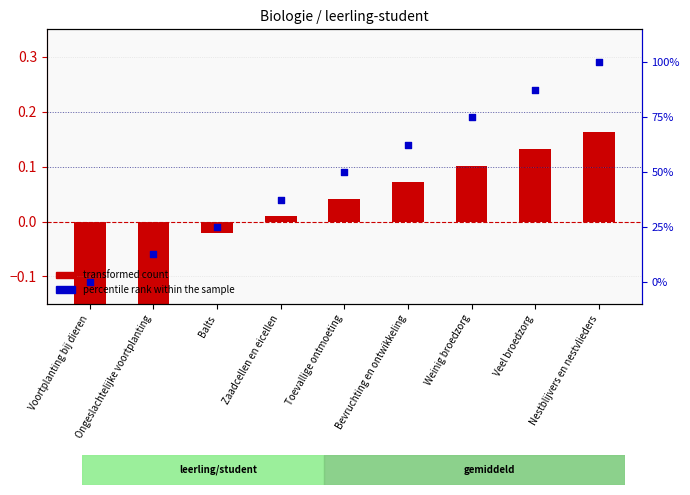

At which category is the sum across all series the highest?

Nestblijvers en nestvlieders